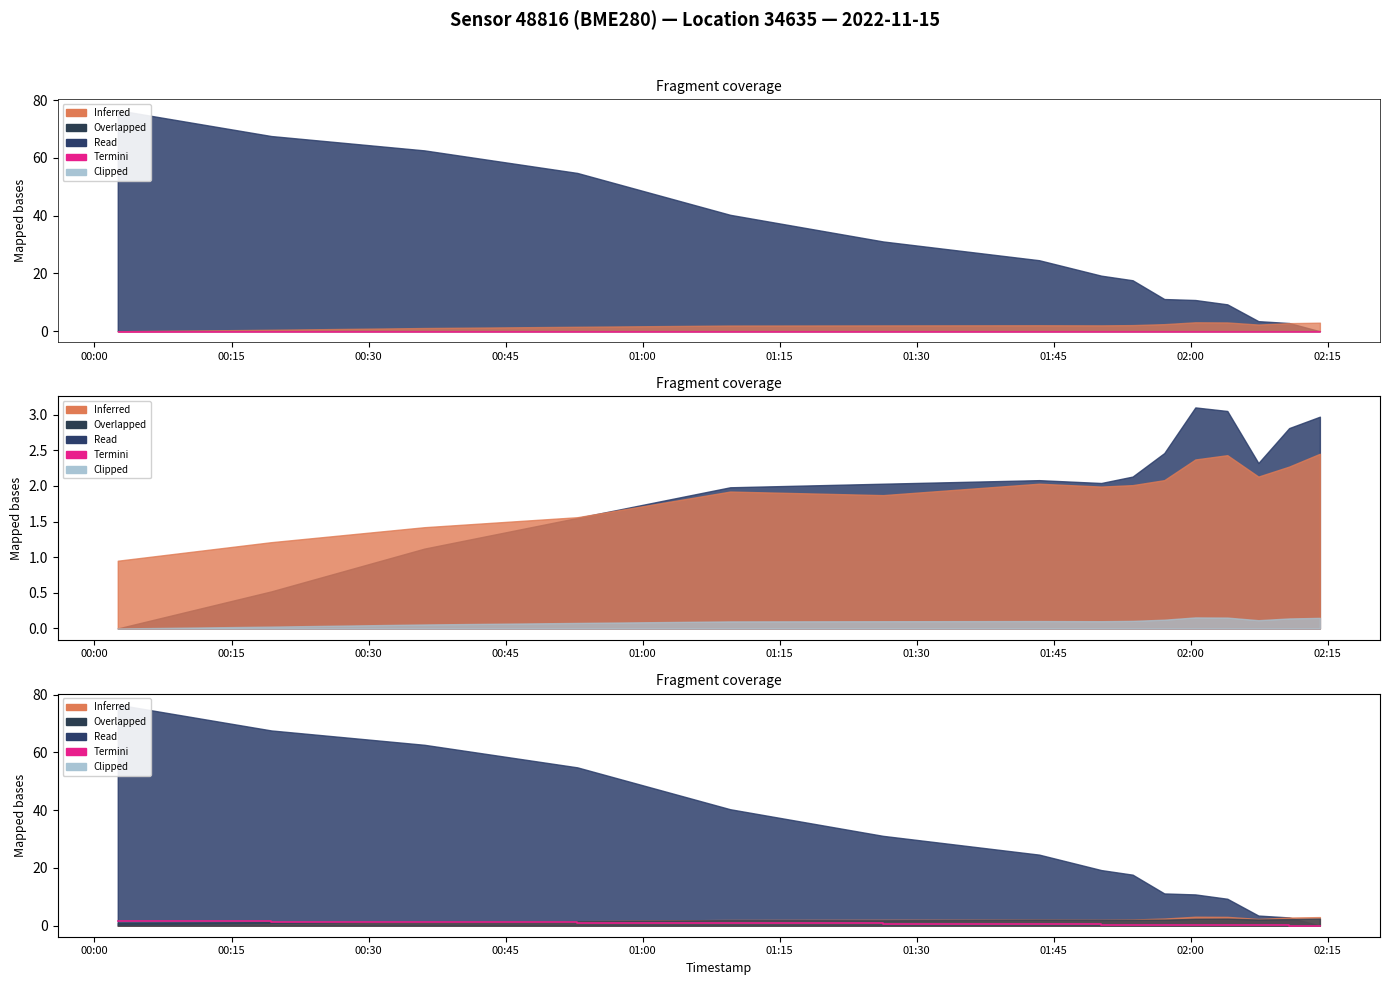

The value at 01:00 is 1.2. True or false?

False